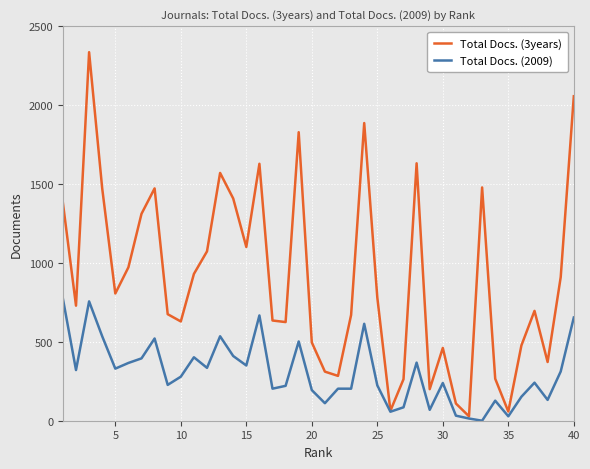

Which series has the largest total across all categories?

Total Docs. (3years)